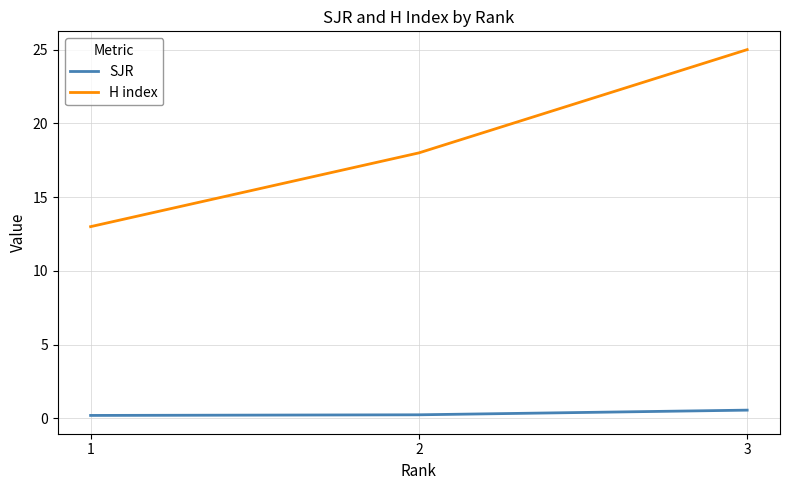

How many lines are shown in the chart?

2